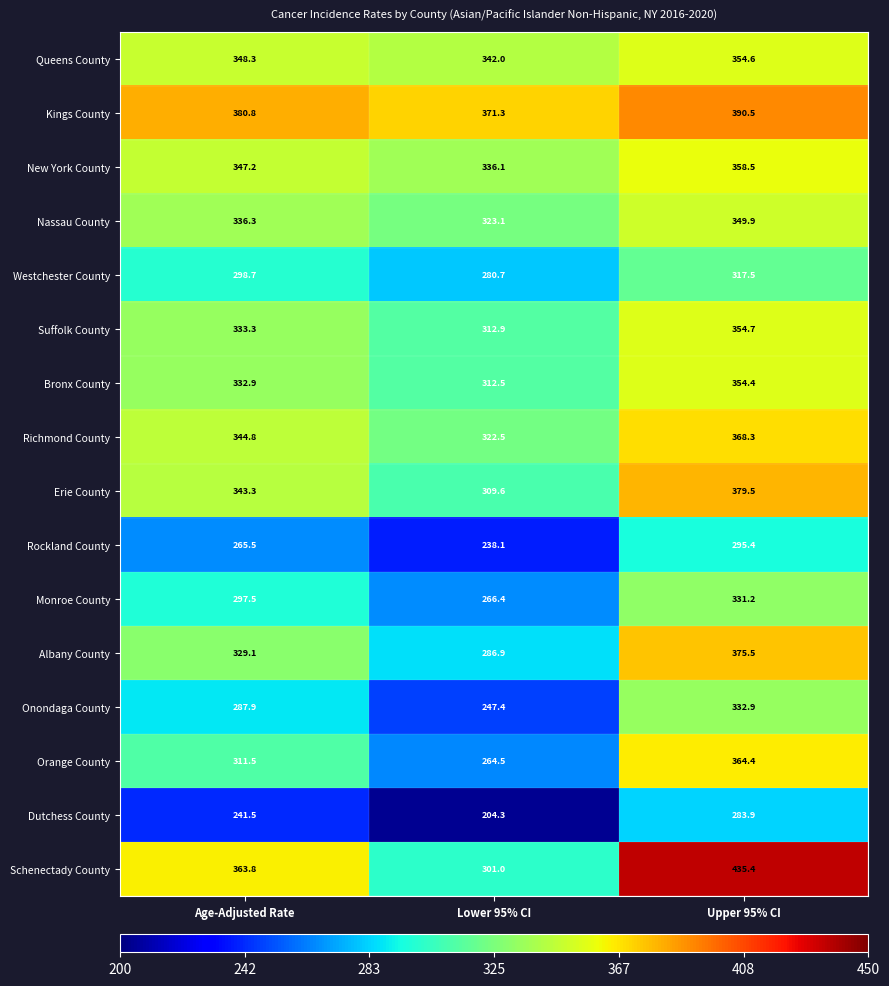

What is the difference between the highest and lowest values at Lower 95% CI?

167.0